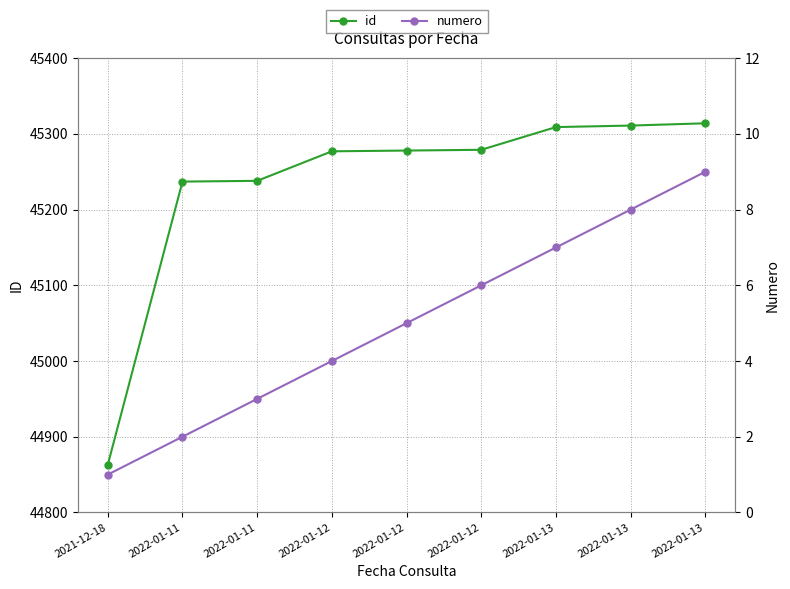

The numero series shows 7 at 2022-01-12. True or false?

False